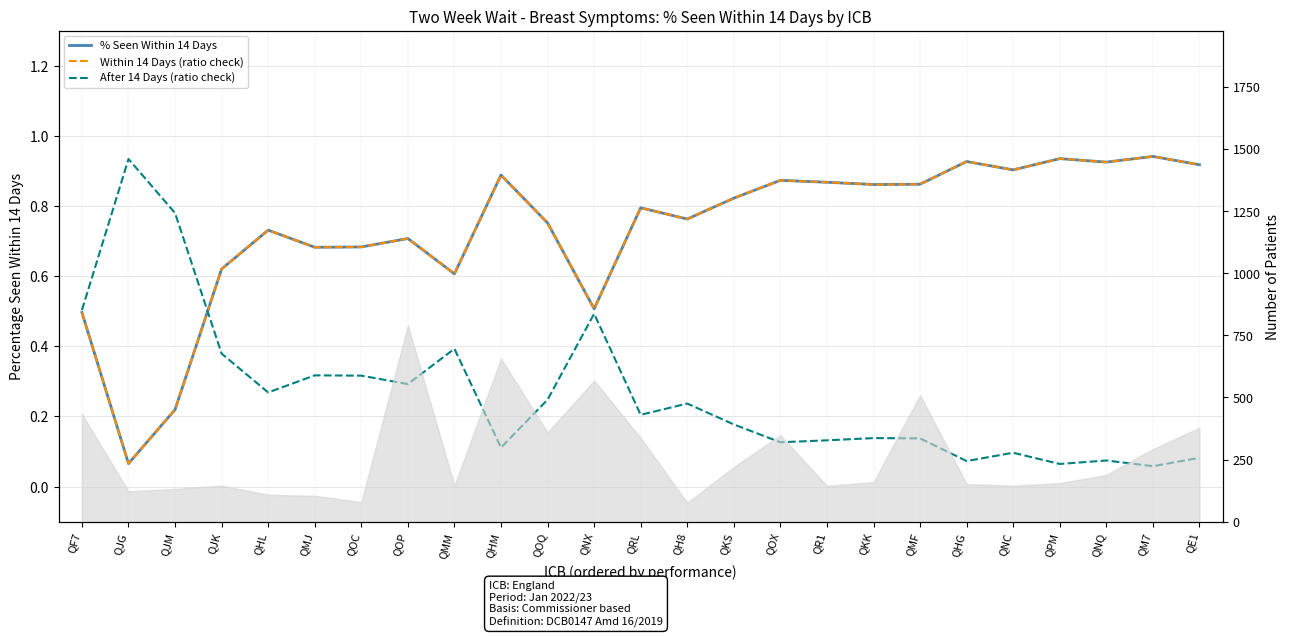

Between QOQ and QHM, which is larger?

QHM